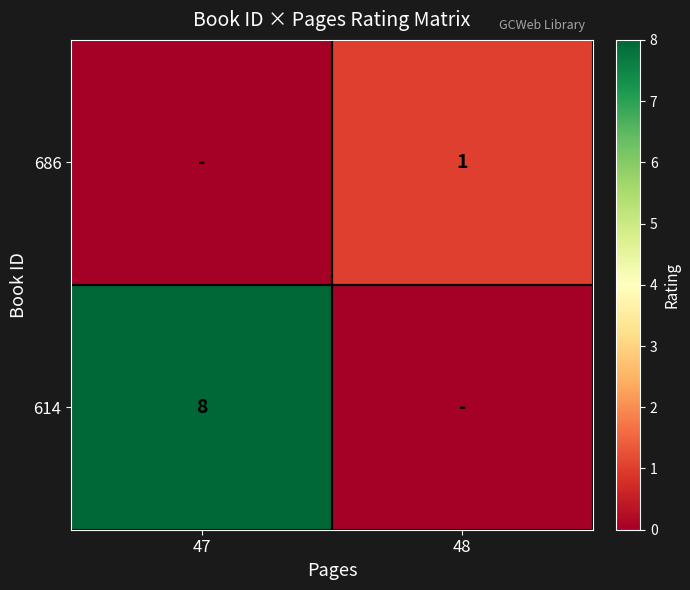

At how many categories does at least one series exceed 2?

1